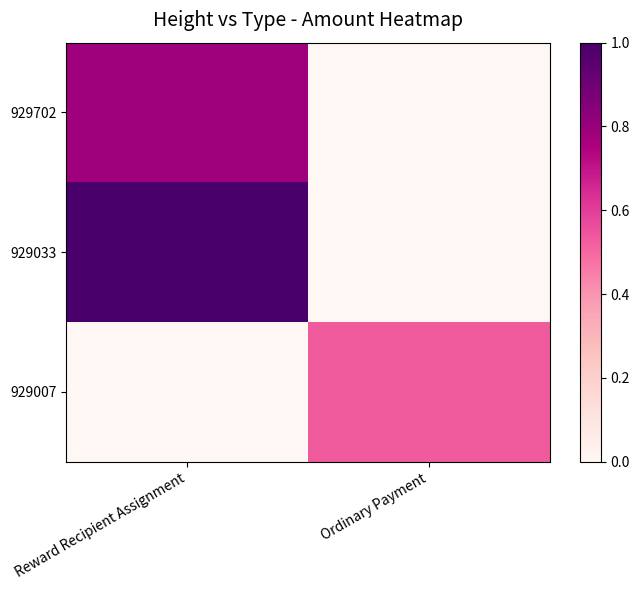

At Reward Recipient Assignment, list the series in order from largest to smallest.

929033, 929702, 929007